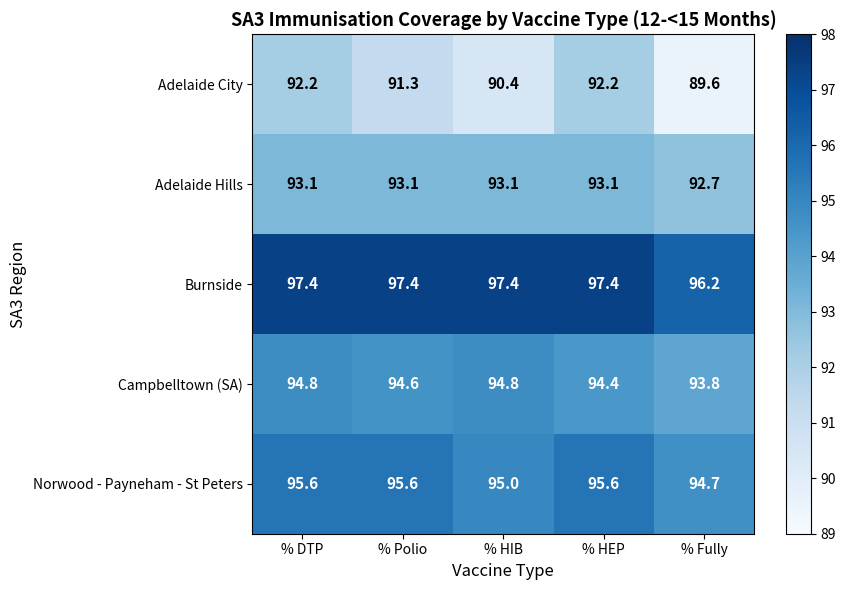

What is the maximum value shown in the chart?

97.4